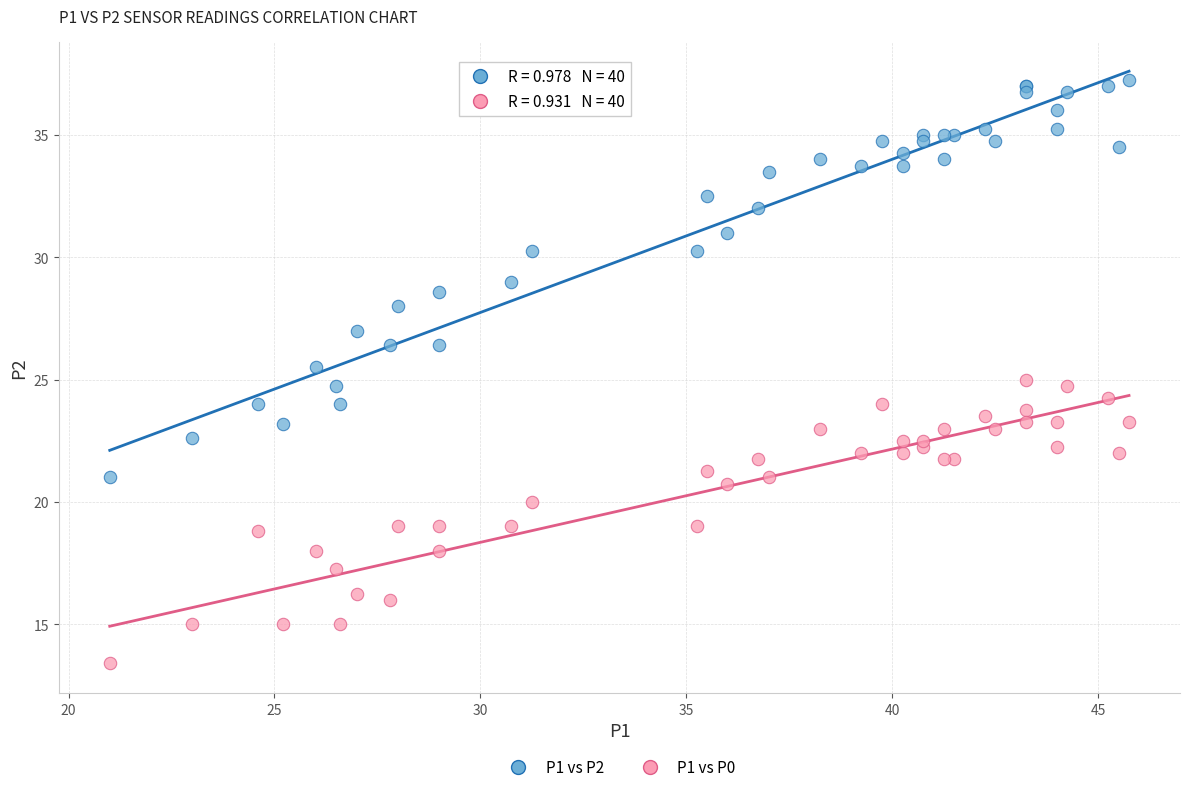

Which series contains the lowest Y value?

P1 vs P0